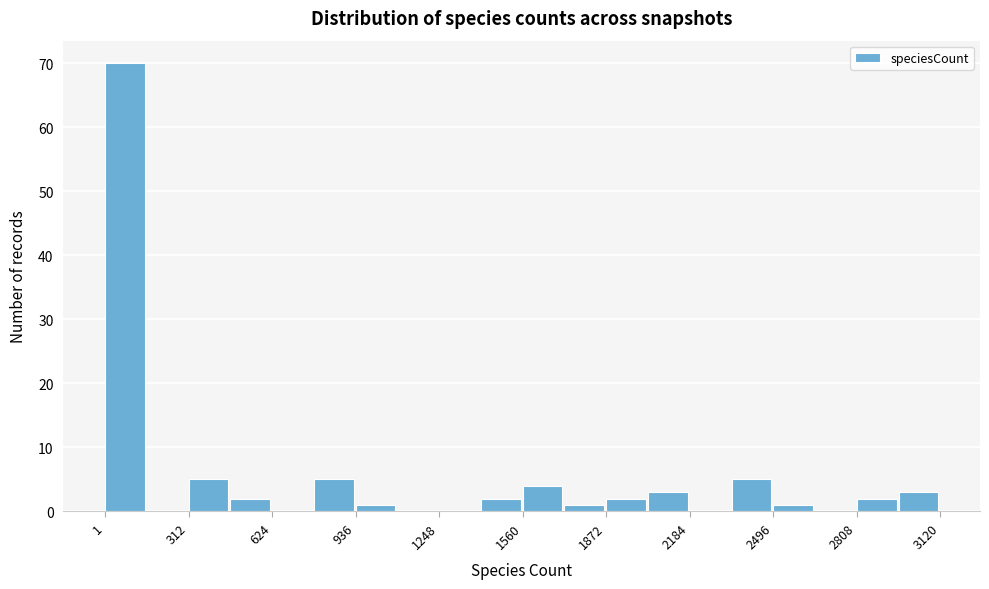

Around what value on the x-axis is the tallest bar? Give the approximate position of its centre, as read against the axis.

100